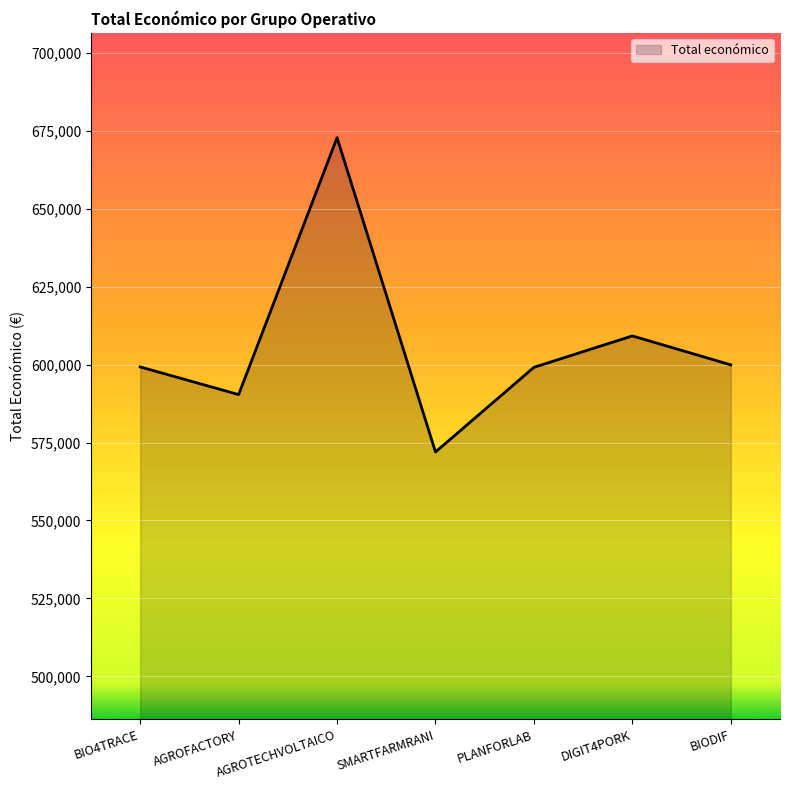

Does the chart display data point markers on the line(s)?

No